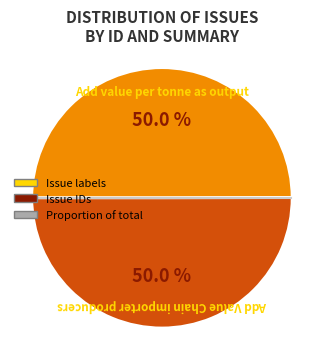

What percentage is the Add Value Chain importer producers slice, to the nearest percent?

50%